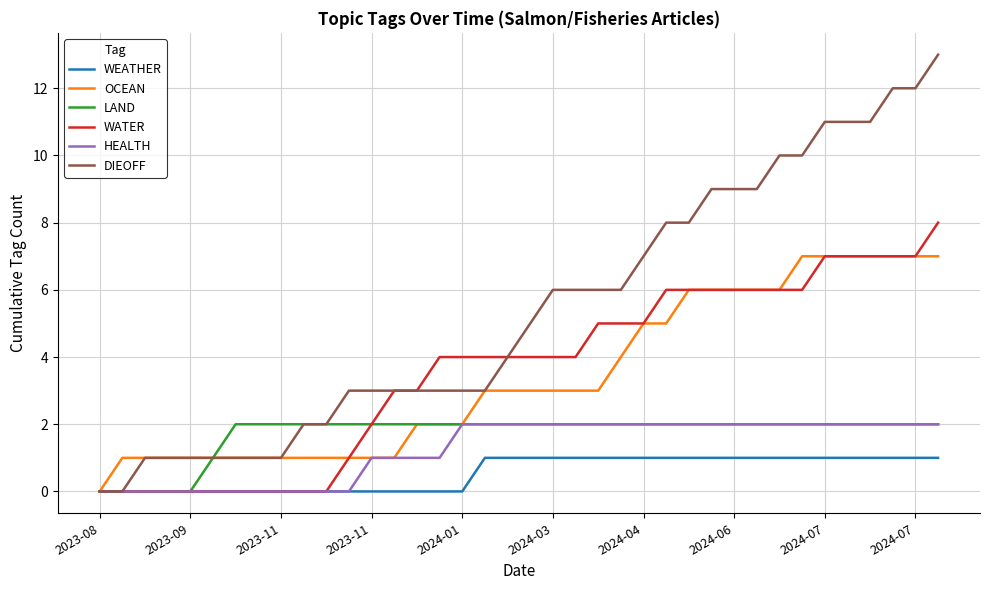

Which series has the largest range (max minus min)?

DIEOFF